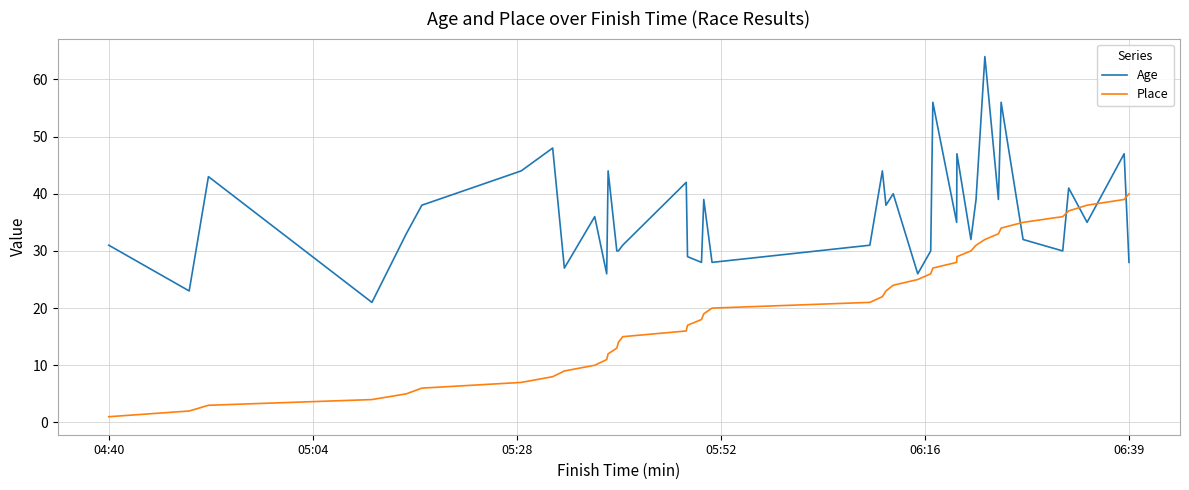

What is the difference between the maximum and minimum values in the Age series?

43